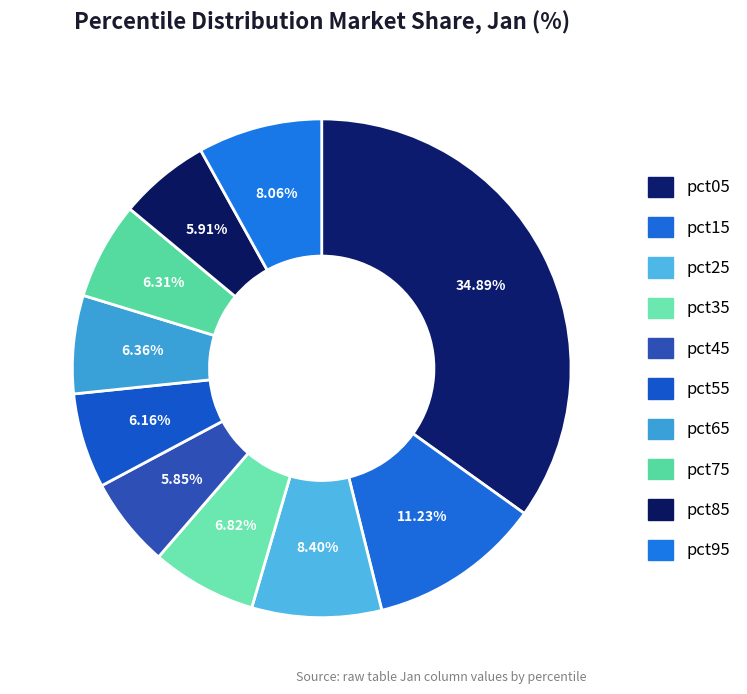

Does any single category account for the majority?

No